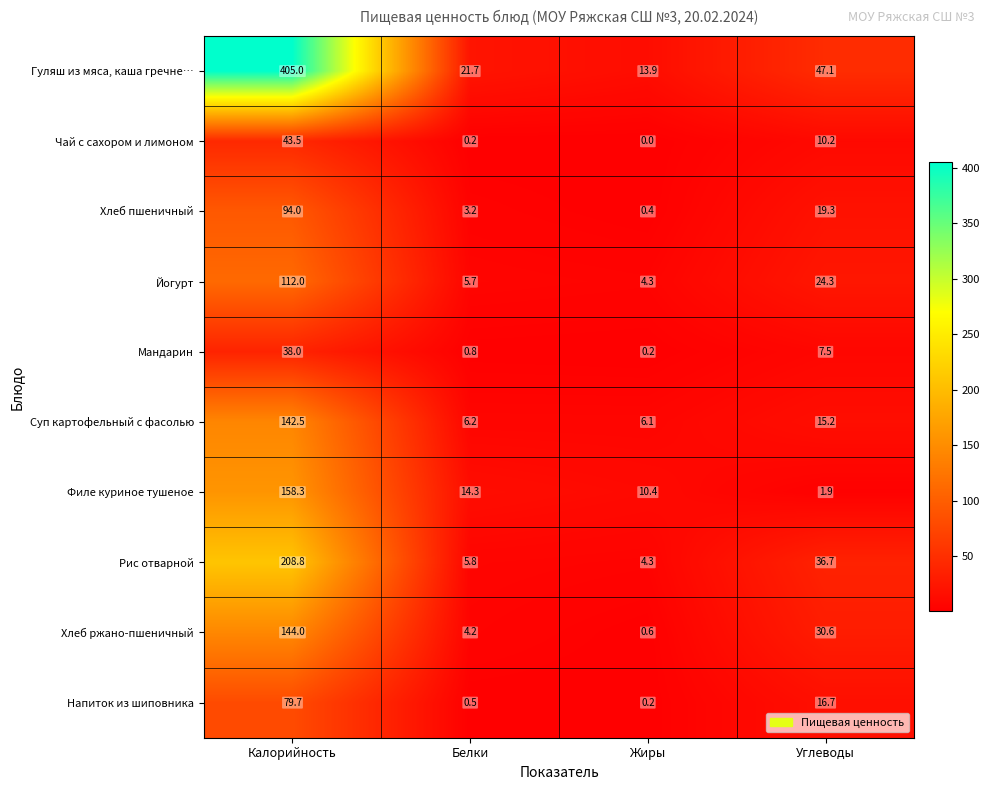

What is the average value of the Напиток из шиповника series?

24.3